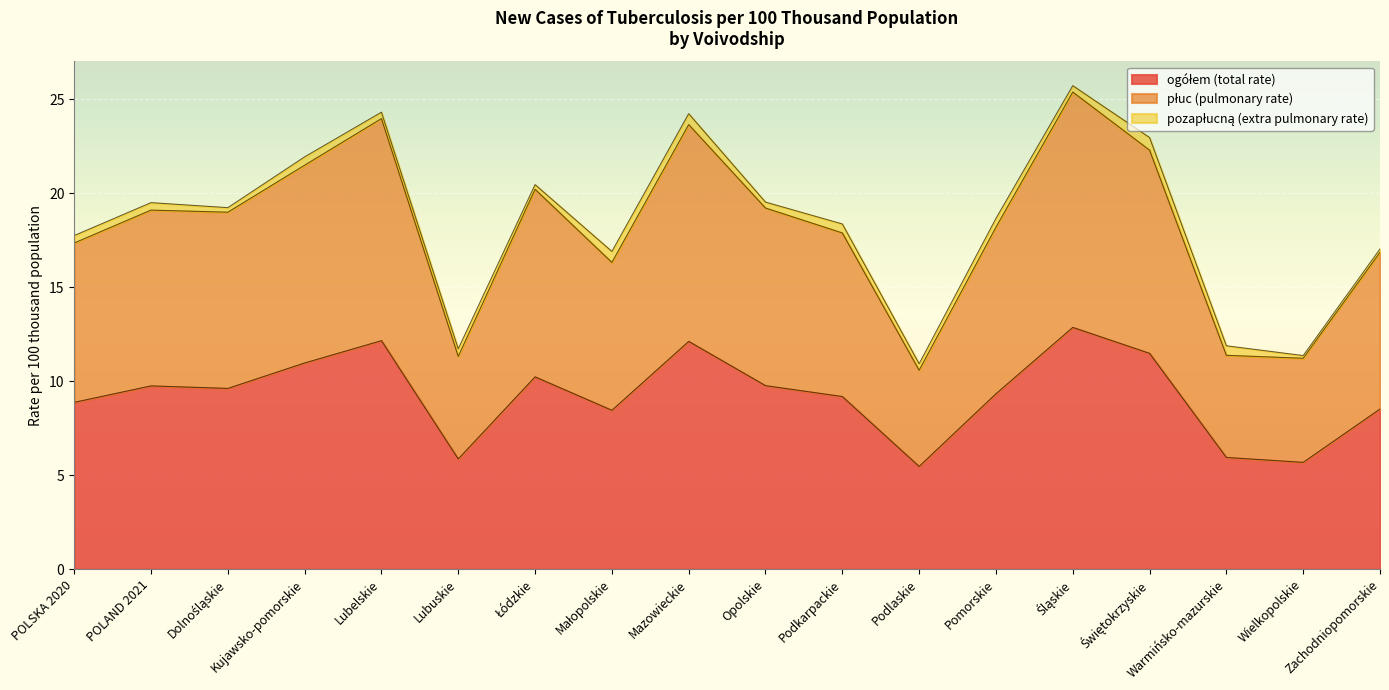

What position from the right is Świętokrzyskie?

4